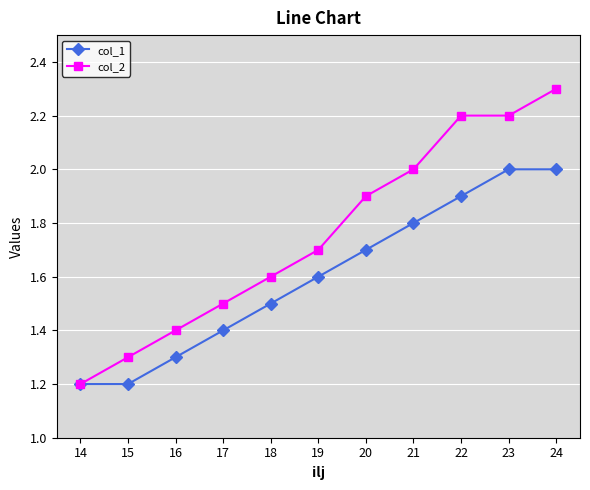

What is the value of the col_2 point at the 9th from the left?

2.2